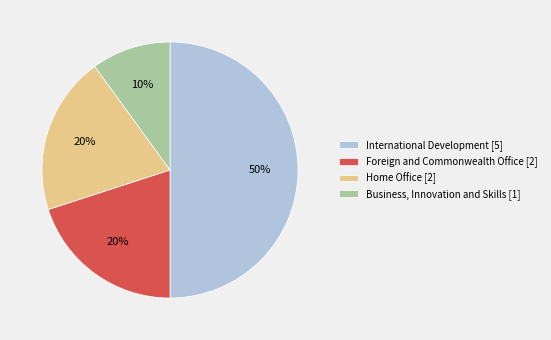

Count the number of slices in the pie.

4